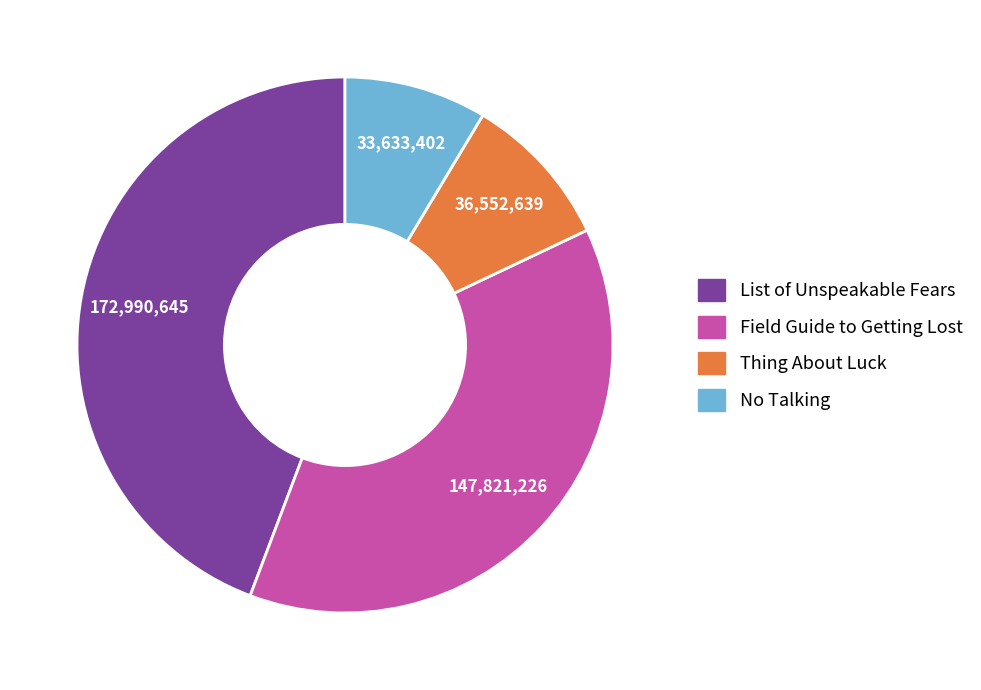

Combined, do List of Unspeakable Fears and Thing About Luck account for over 50%?

Yes